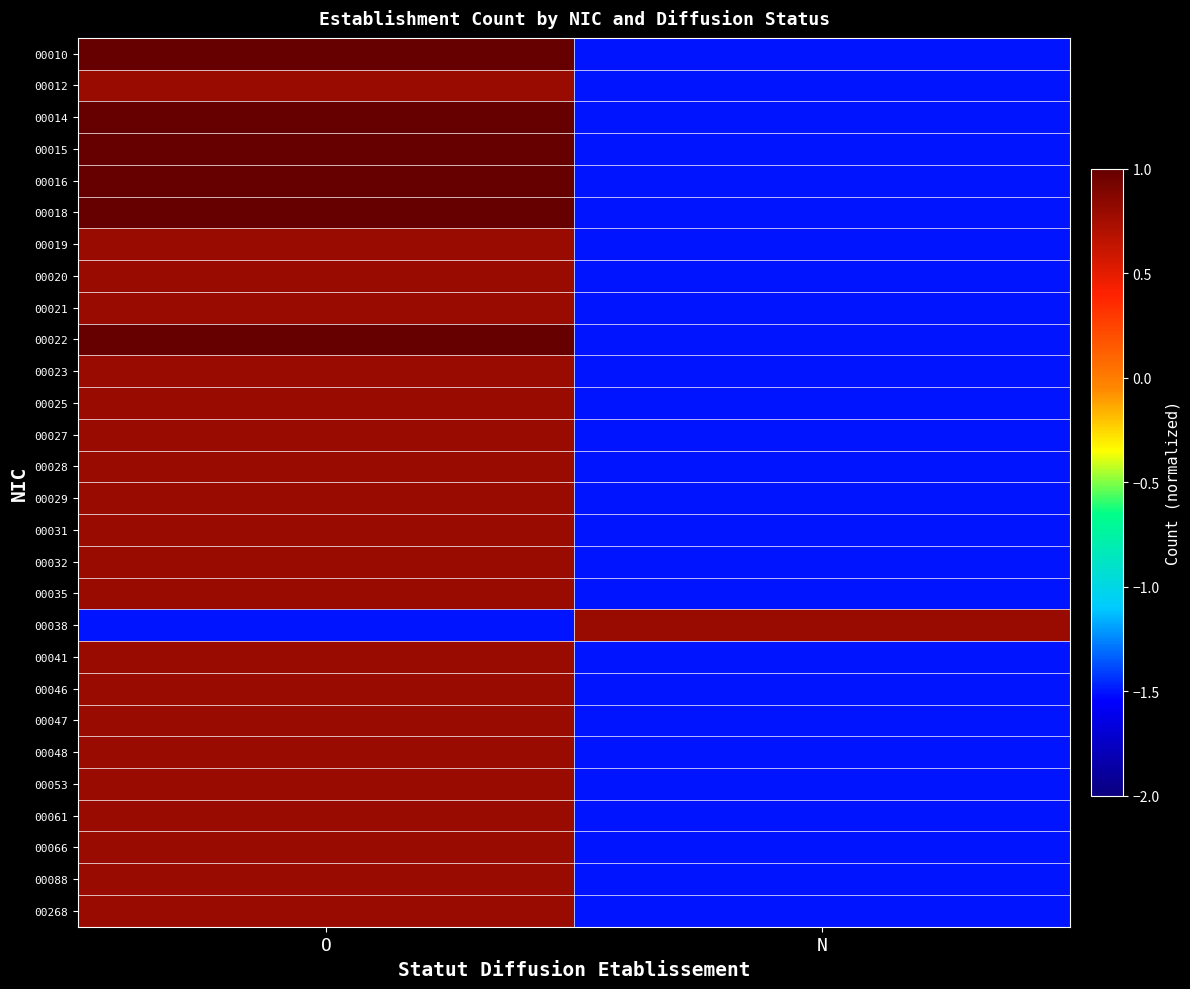

Reading right to left, transcribe all the data shown in this chart.

00010: N=-1.5	O=1.0
00012: N=-1.5	O=0.8
00014: N=-1.5	O=1.0
00015: N=-1.5	O=1.0
00016: N=-1.5	O=1.0
00018: N=-1.5	O=1.0
00019: N=-1.5	O=0.8
00020: N=-1.5	O=0.8
00021: N=-1.5	O=0.8
00022: N=-1.5	O=1.0
00023: N=-1.5	O=0.8
00025: N=-1.5	O=0.8
00027: N=-1.5	O=0.8
00028: N=-1.5	O=0.8
00029: N=-1.5	O=0.8
00031: N=-1.5	O=0.8
00032: N=-1.5	O=0.8
00035: N=-1.5	O=0.8
00038: N=0.8	O=-1.5
00041: N=-1.5	O=0.8
00046: N=-1.5	O=0.8
00047: N=-1.5	O=0.8
00048: N=-1.5	O=0.8
00053: N=-1.5	O=0.8
00061: N=-1.5	O=0.8
00066: N=-1.5	O=0.8
00088: N=-1.5	O=0.8
00268: N=-1.5	O=0.8